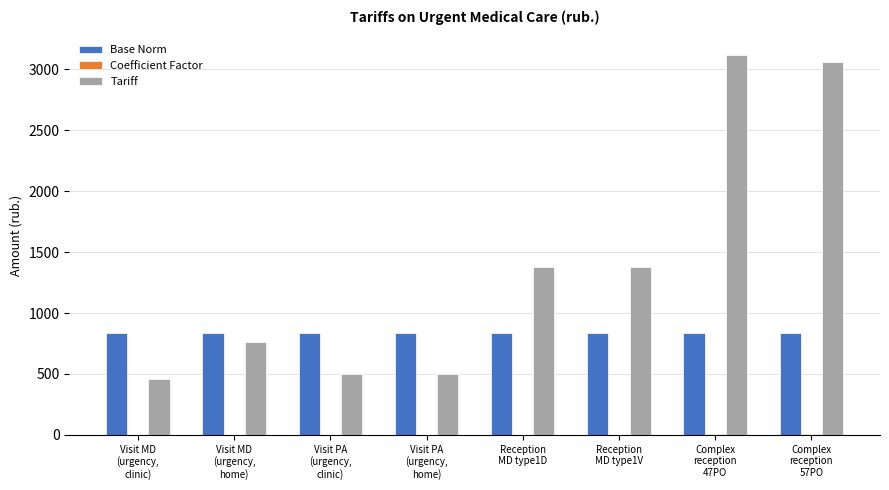

Count the number of categories in the chart.

8